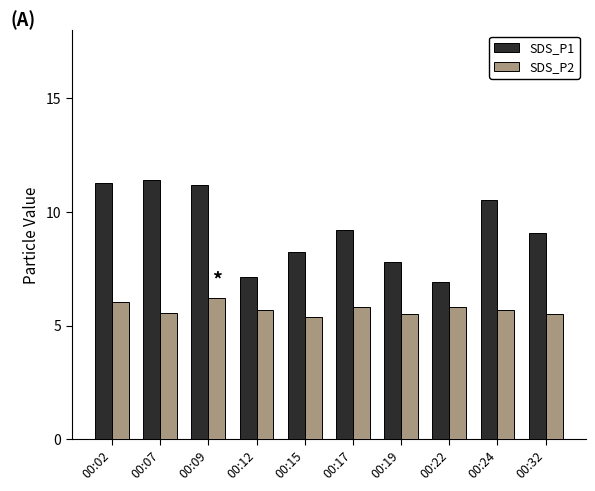

Is it true that SDS_P2 equals 9.0 at 00:07?

False